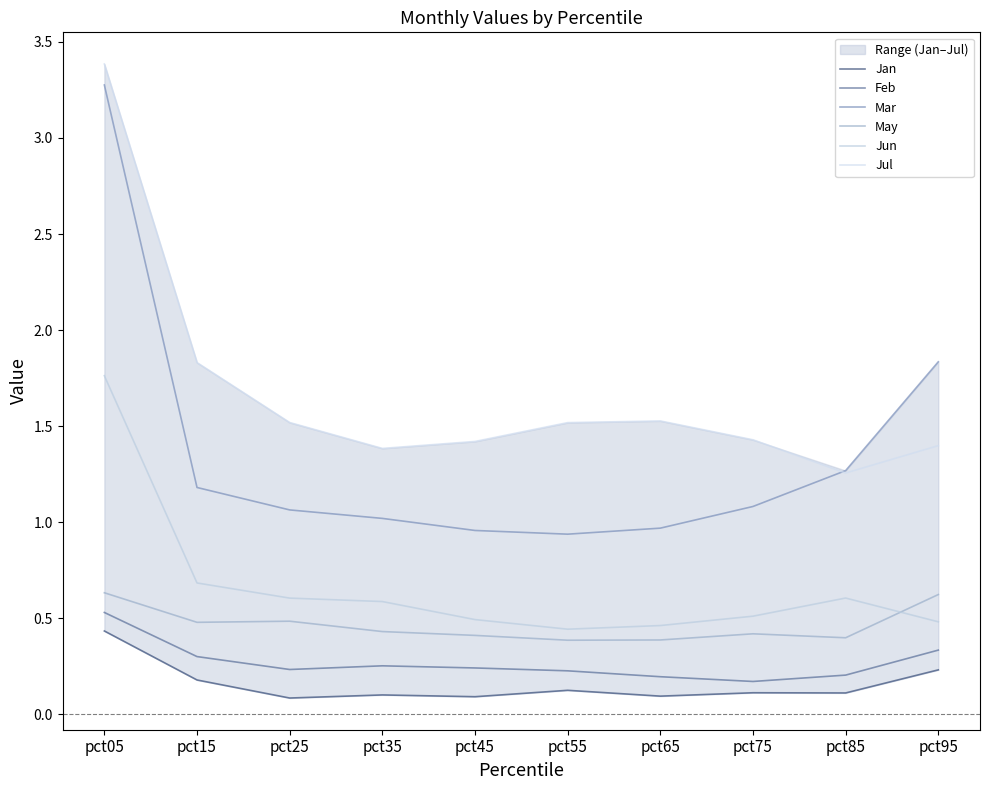

What is the difference between the highest and lowest values at pct65?

1.4